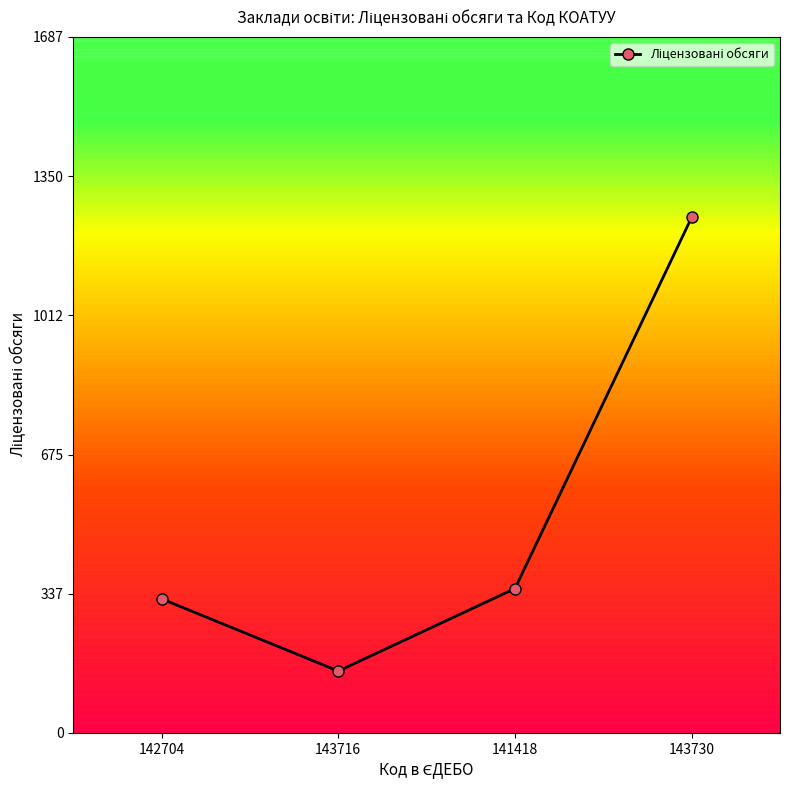

List the labels in order of value, smallest first.

143716, 142704, 141418, 143730